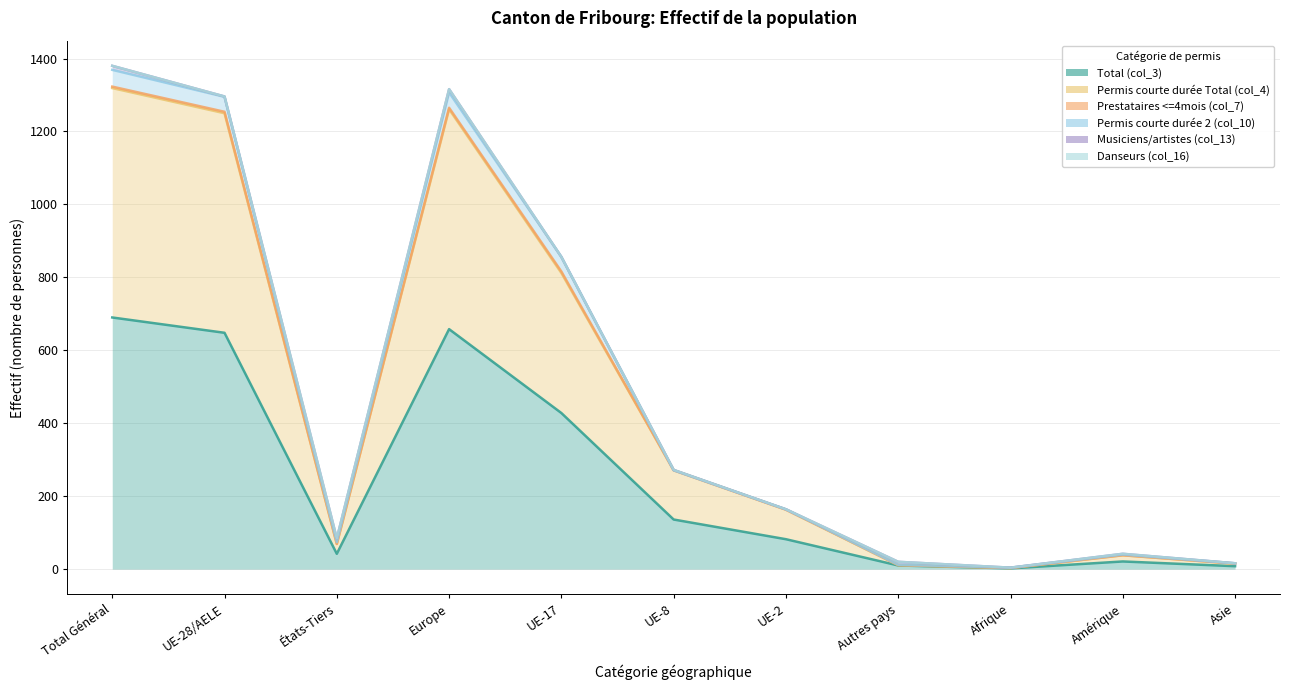

How many lines are shown in the chart?

6